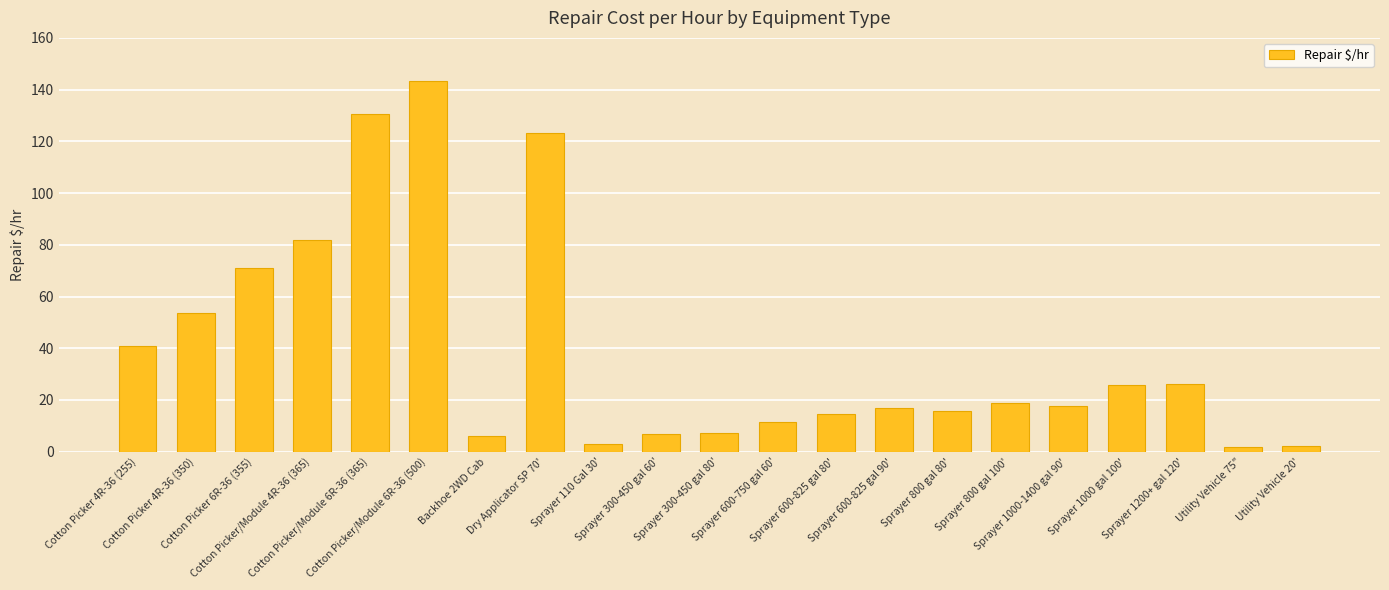

What is the maximum value shown in the chart?

143.1